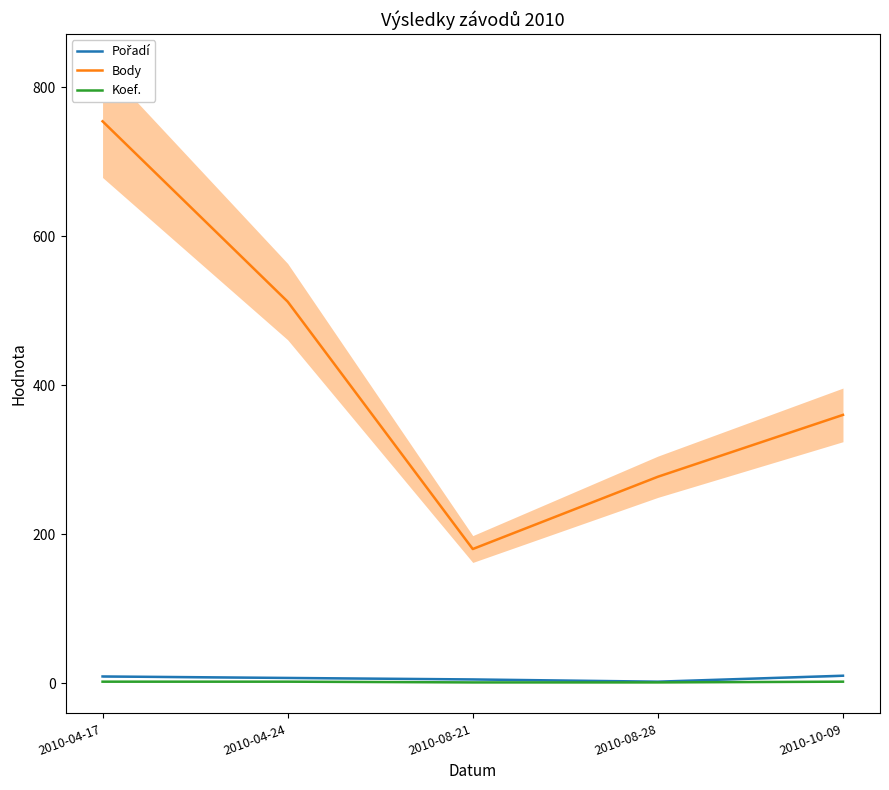

What is the value of the Body point at the 4th from the left?

277